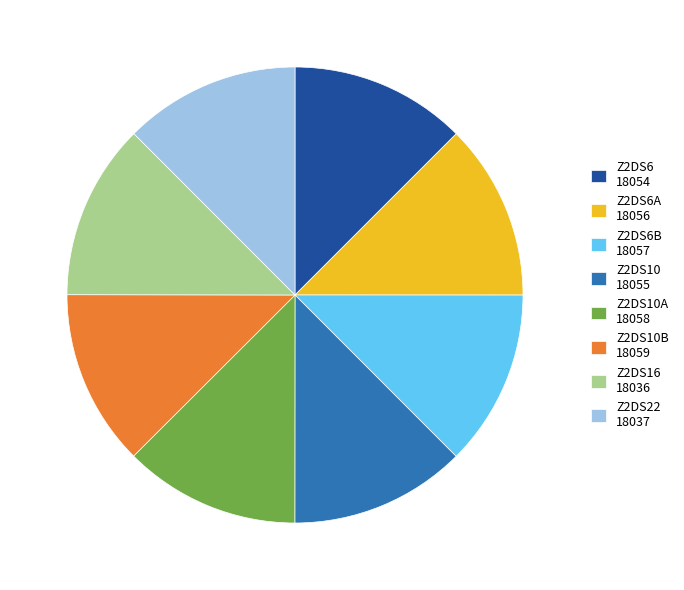

What is the ratio of the value at Z2DS16 18036 to the value at Z2DS10A 18058?

1.0